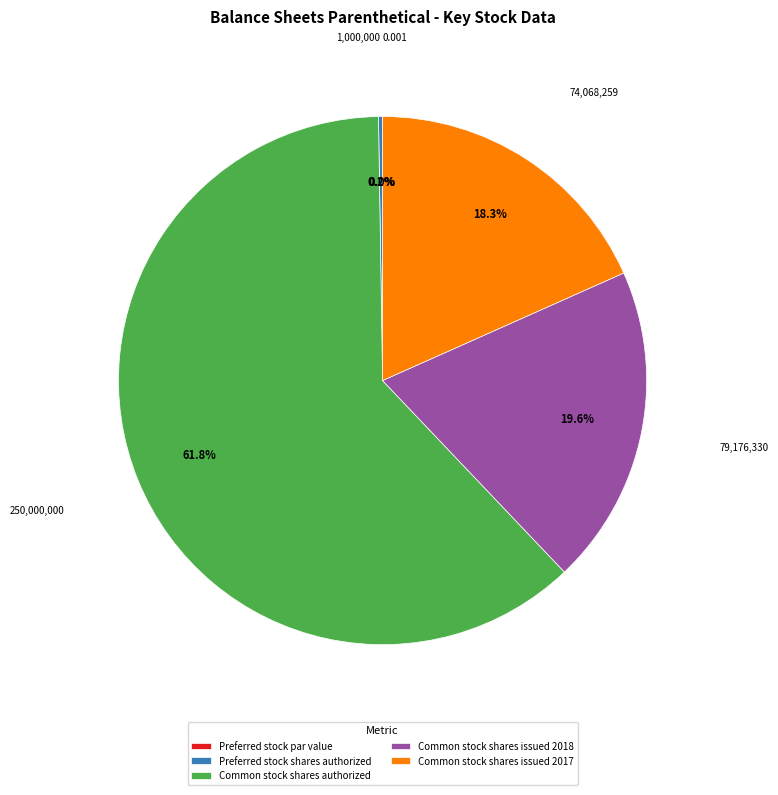

What portion of the pie excludes Common stock shares authorized?

38.2%